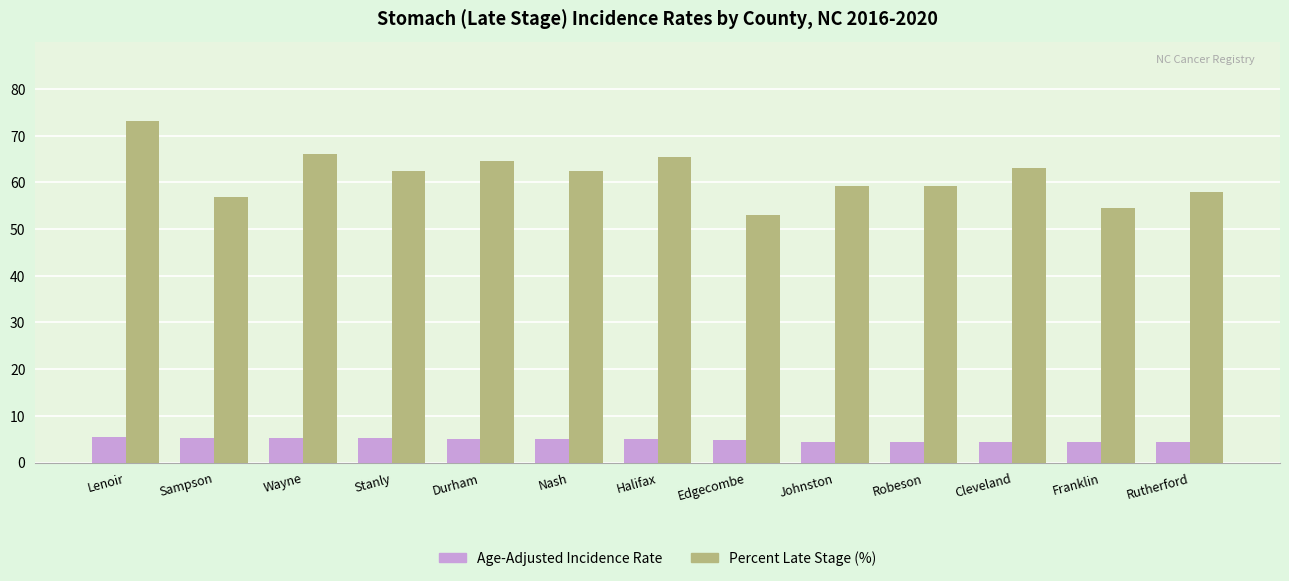

The value of Age-Adjusted Incidence Rate at Lenoir is 5.5. True or false?

True